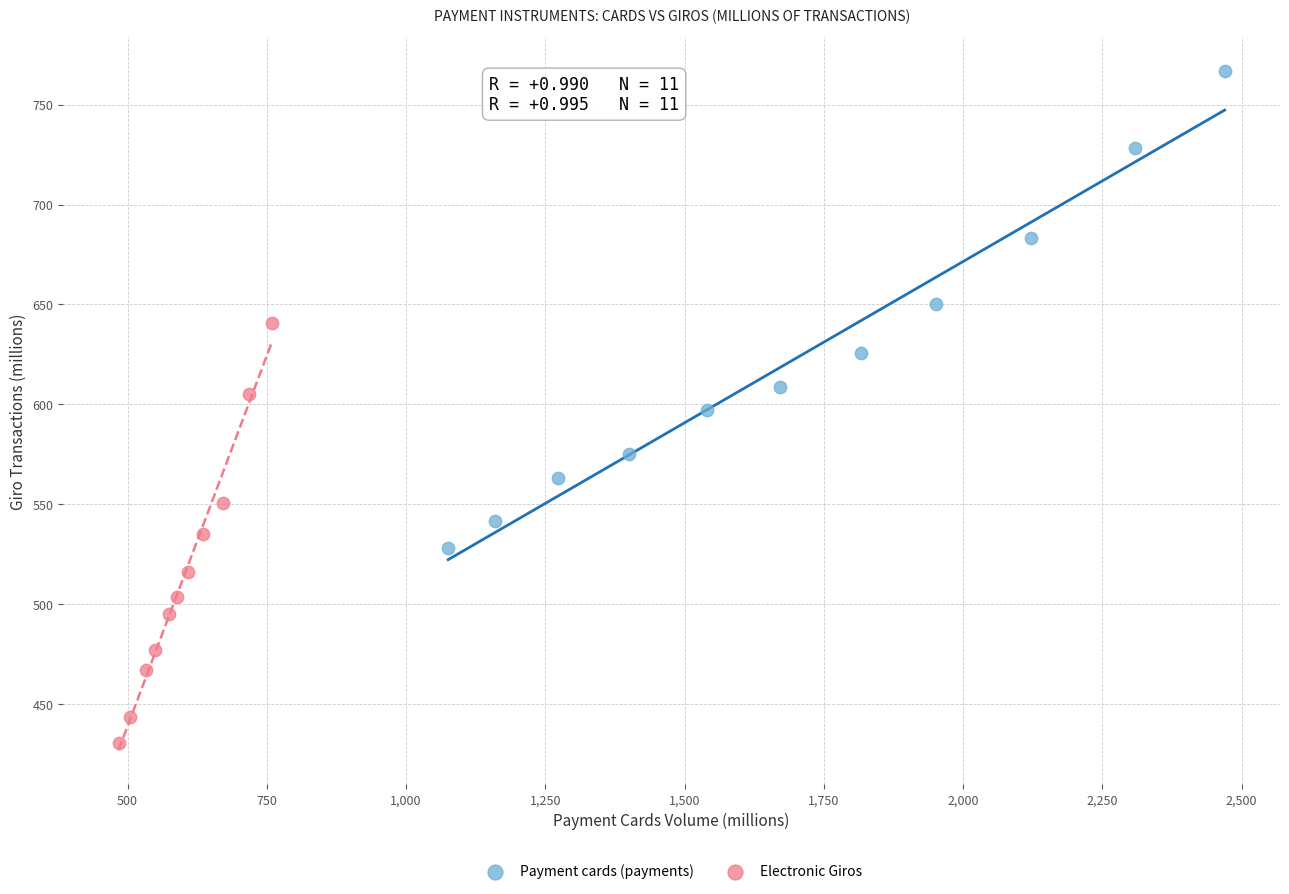

Which series contains the lowest Y value?

Electronic Giros